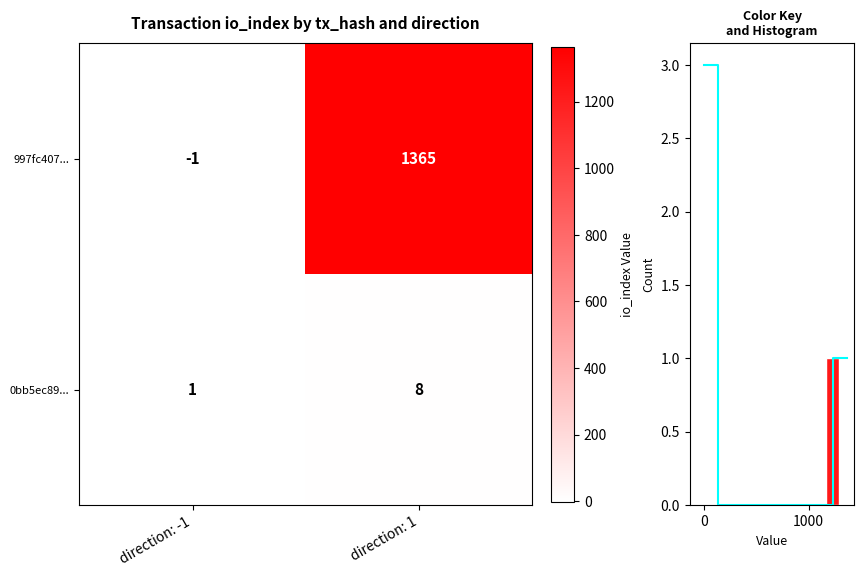

Reading right to left, transcribe all the data shown in this chart.

997fc407...: direction: 1=1365	direction: -1=-1
0bb5ec89...: direction: 1=8	direction: -1=1